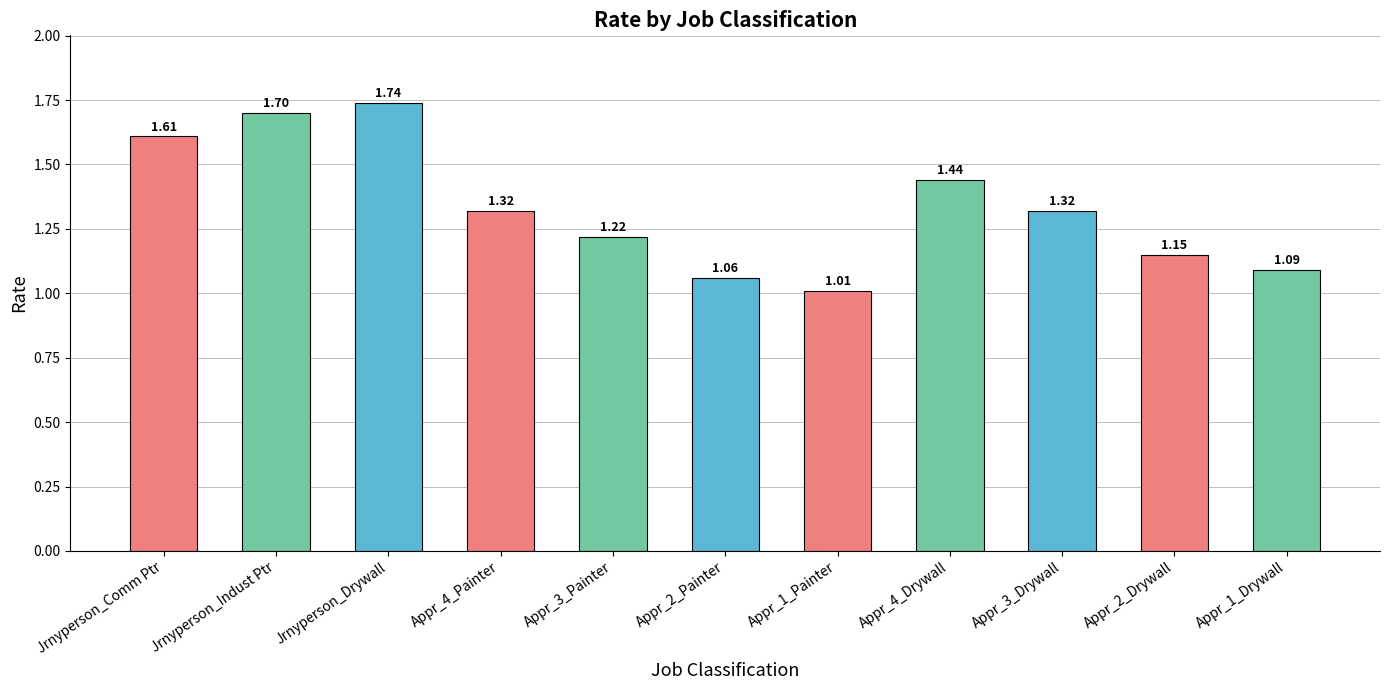

Which has a higher value, Appr_2_Painter or Jrnyperson_Comm Ptr?

Jrnyperson_Comm Ptr